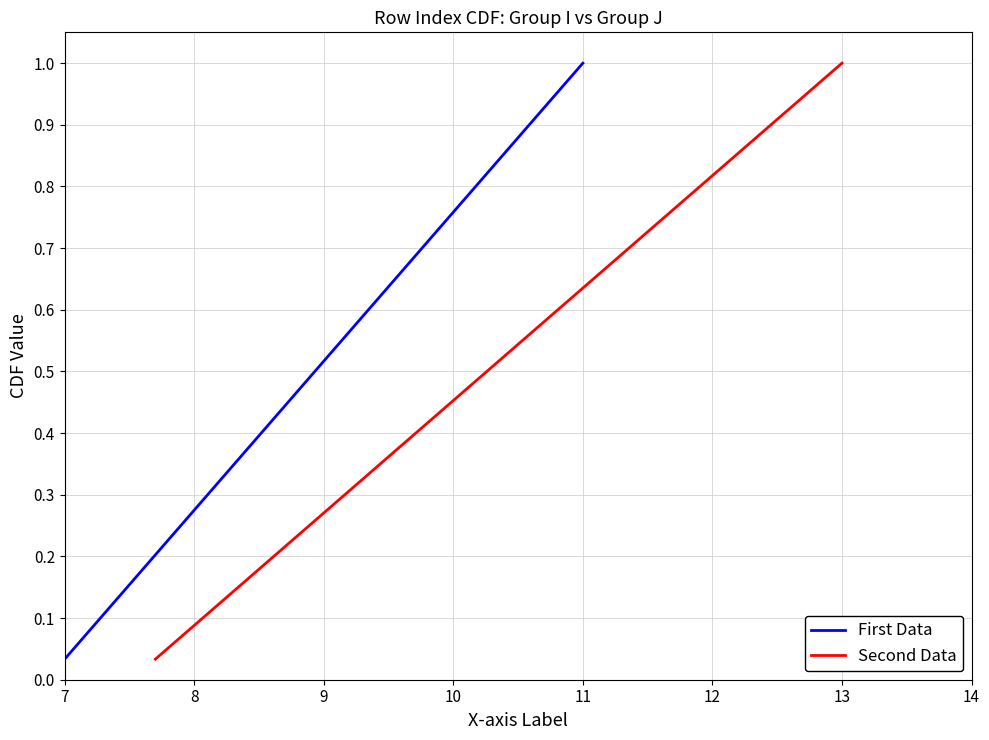

True or false: Second Data and First Data cross at least once.

False